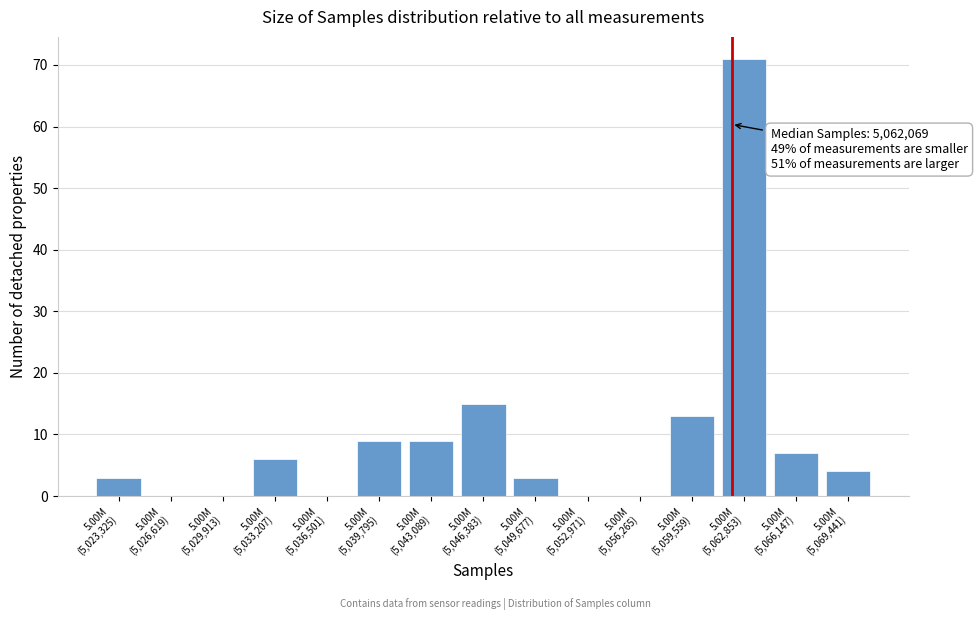

What is the maximum value shown in the chart?

71